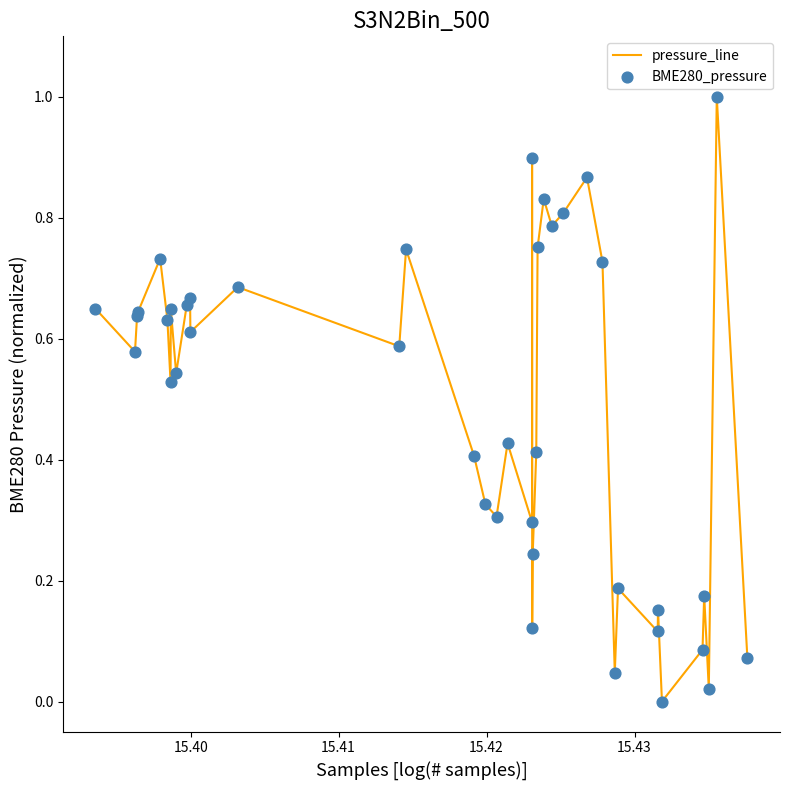

What is the greatest value displayed?

1.0